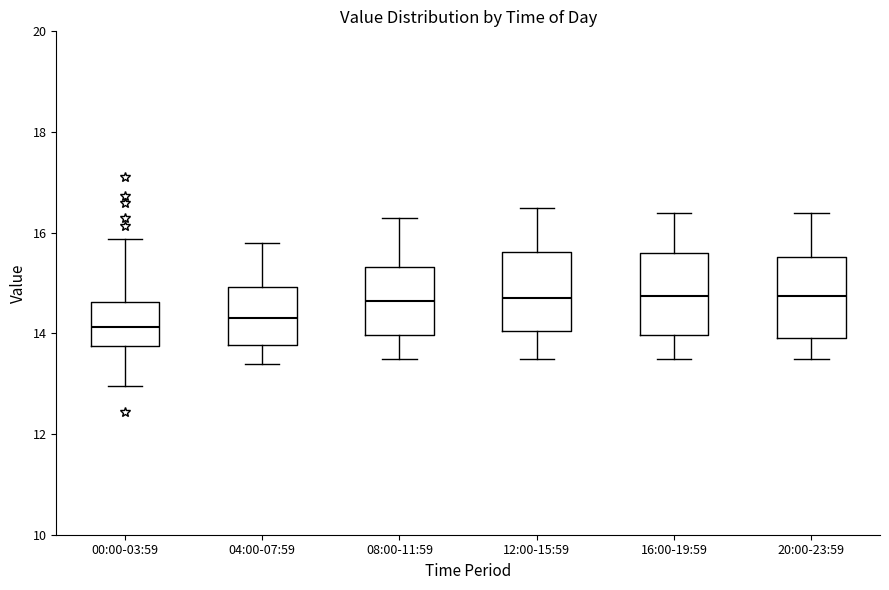

Reading left to right, read every box against the y-axis: the position of its median line, the range the box covers, and the ends of its whiskers. The values are not printed on the chart, so give them approximately, as read against the axis.

00:00-03:59: median 14.2, box 13.8 to 14.6, whiskers 13.0 to 15.8
04:00-07:59: median 14.4, box 13.8 to 15.0, whiskers 13.4 to 15.8
08:00-11:59: median 14.6, box 14.0 to 15.4, whiskers 13.6 to 16.4
12:00-15:59: median 14.8, box 14.0 to 15.6, whiskers 13.6 to 16.6
16:00-19:59: median 14.8, box 14.0 to 15.6, whiskers 13.6 to 16.4
20:00-23:59: median 14.8, box 14.0 to 15.6, whiskers 13.6 to 16.4